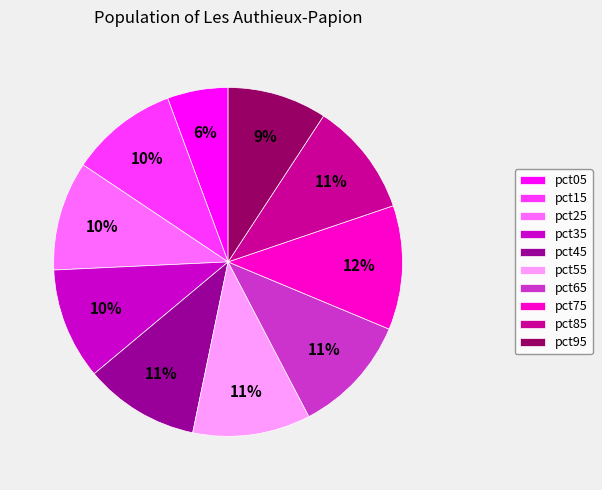

What is the smallest slice in the pie chart?

pct05